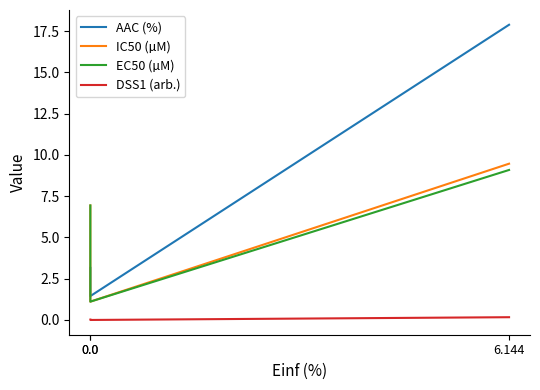

What is the greatest value displayed?

17.9